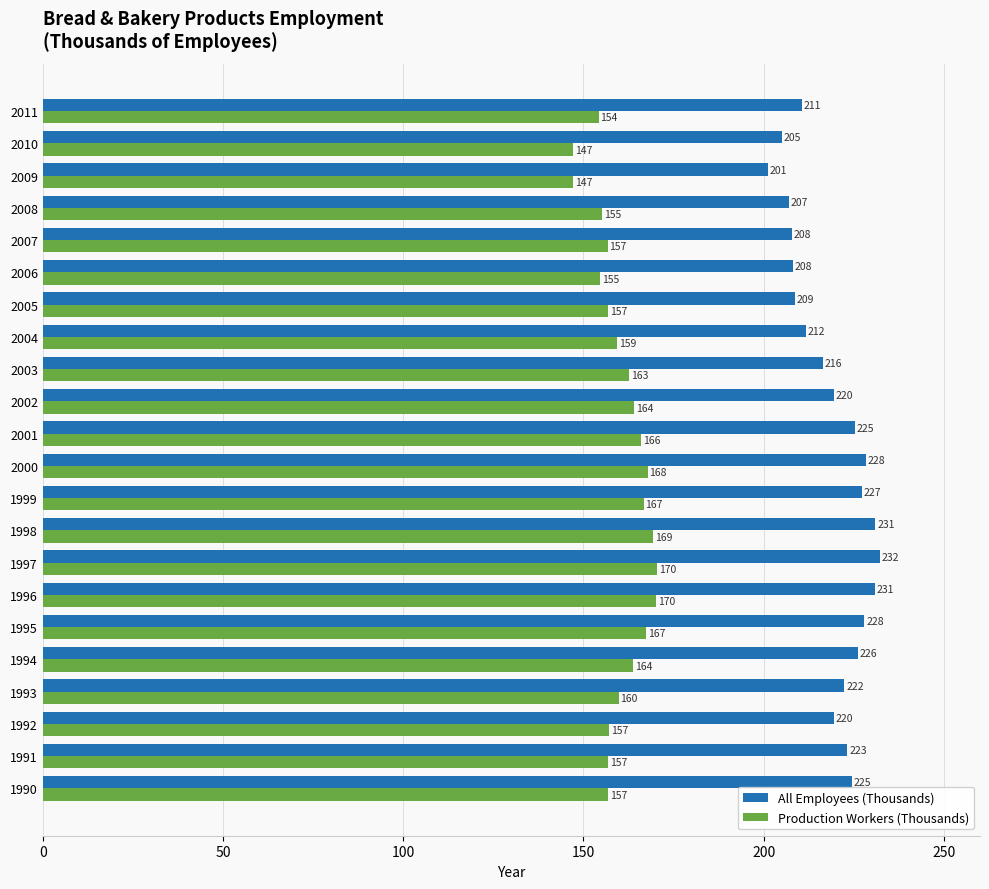

Which series has the largest total across all categories?

All Employees (Thousands)